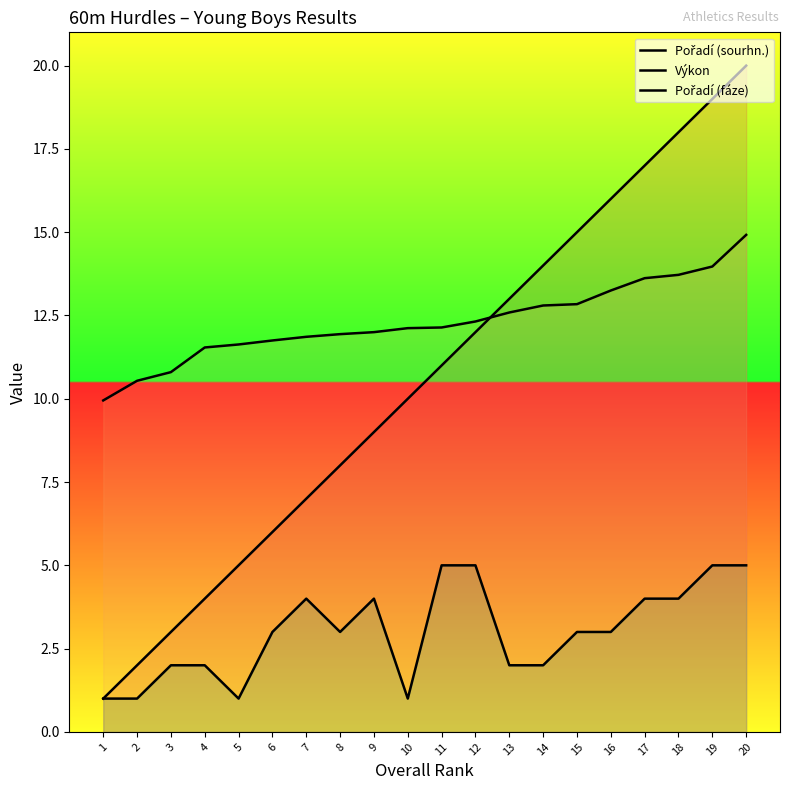

At how many categories does at least one series exceed 1?

20